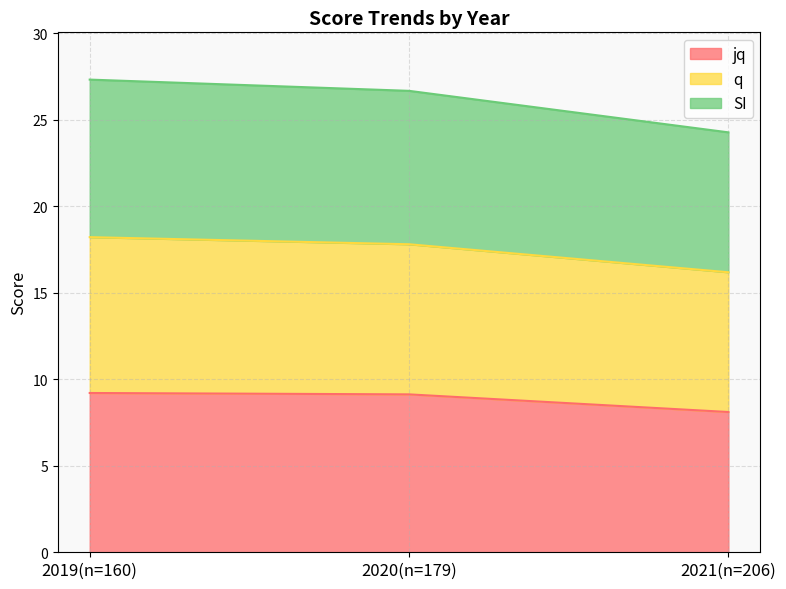

Rank the series at 2019(n=160) from lowest to highest value.

jq, SI, q